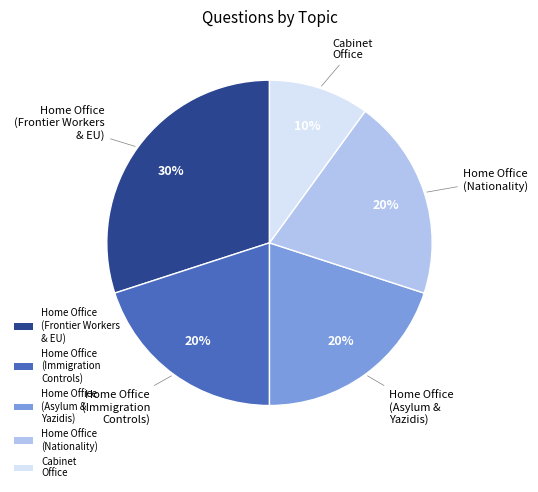

Is the sum of Home Office (Immigration Controls) and Home Office (Asylum & Yazidis) greater than half?

No